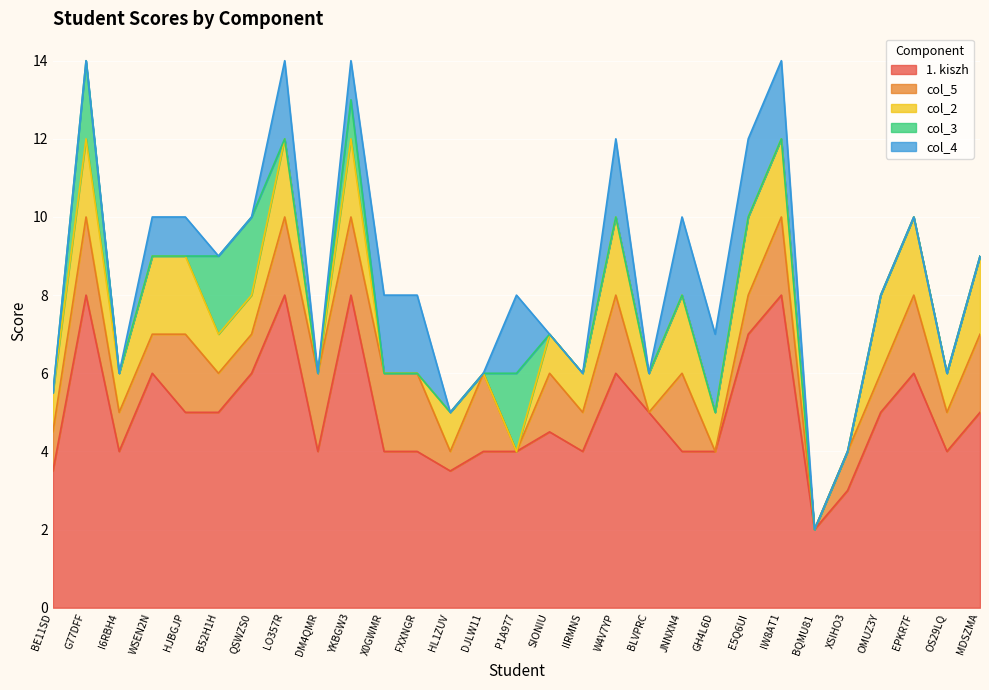

What is the difference between the second highest and second lowest values in the col_2 series?

2.0